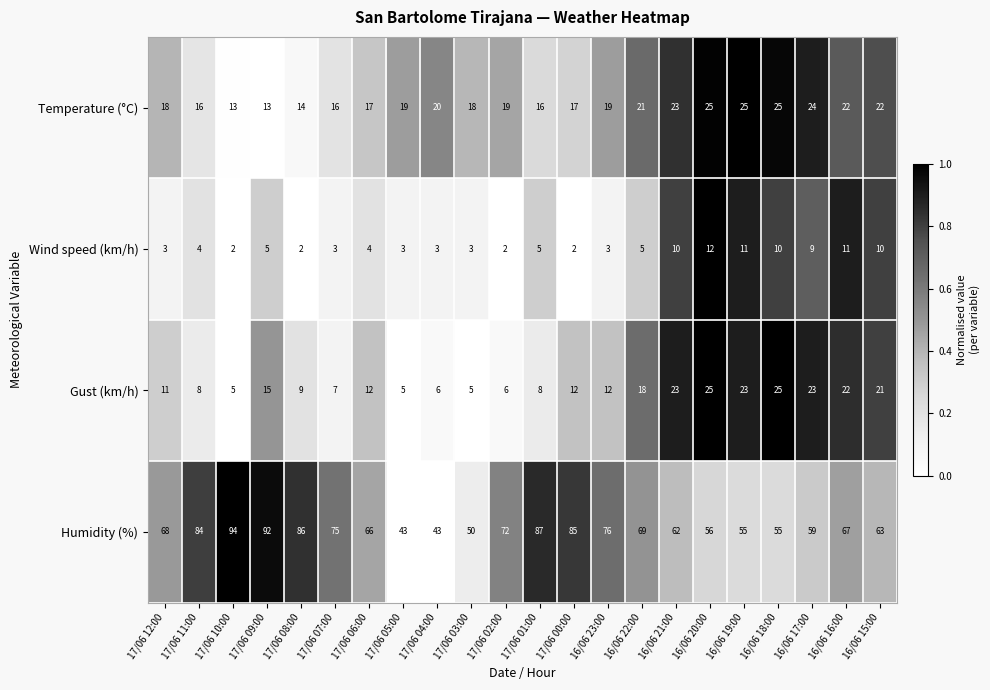

At which label does Wind speed (km/h) reach its peak?

16/06 20:00